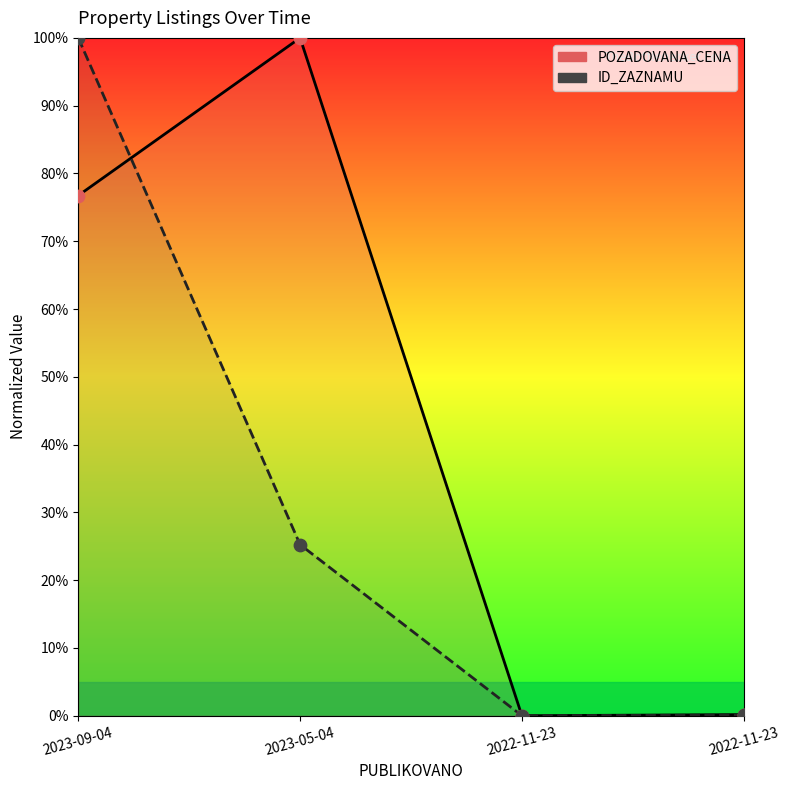

At how many categories does at least one series exceed 54?

2